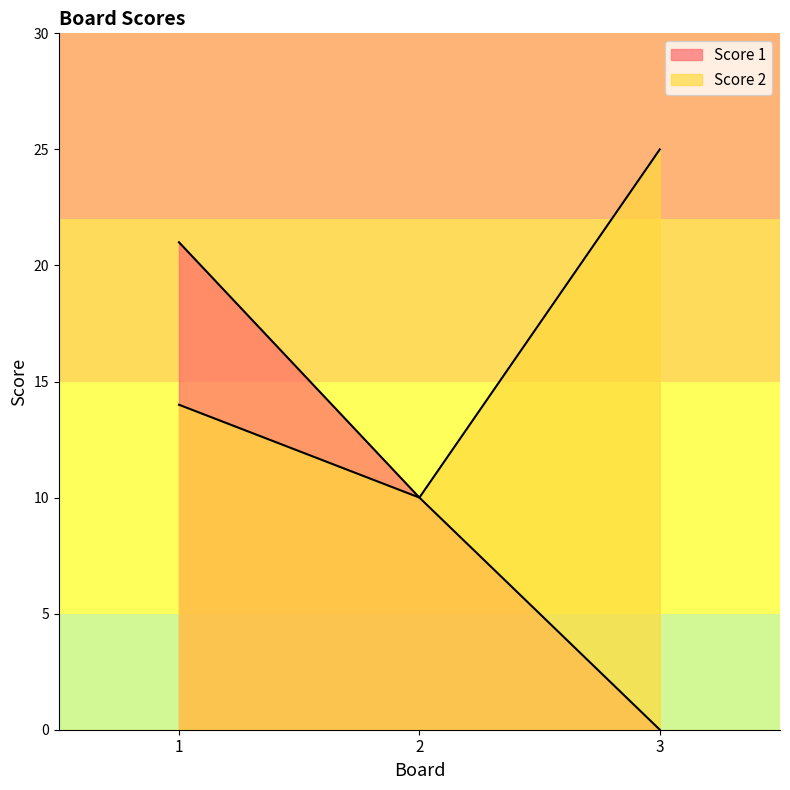

Is it true that Score 2 equals 43 at 3?

False